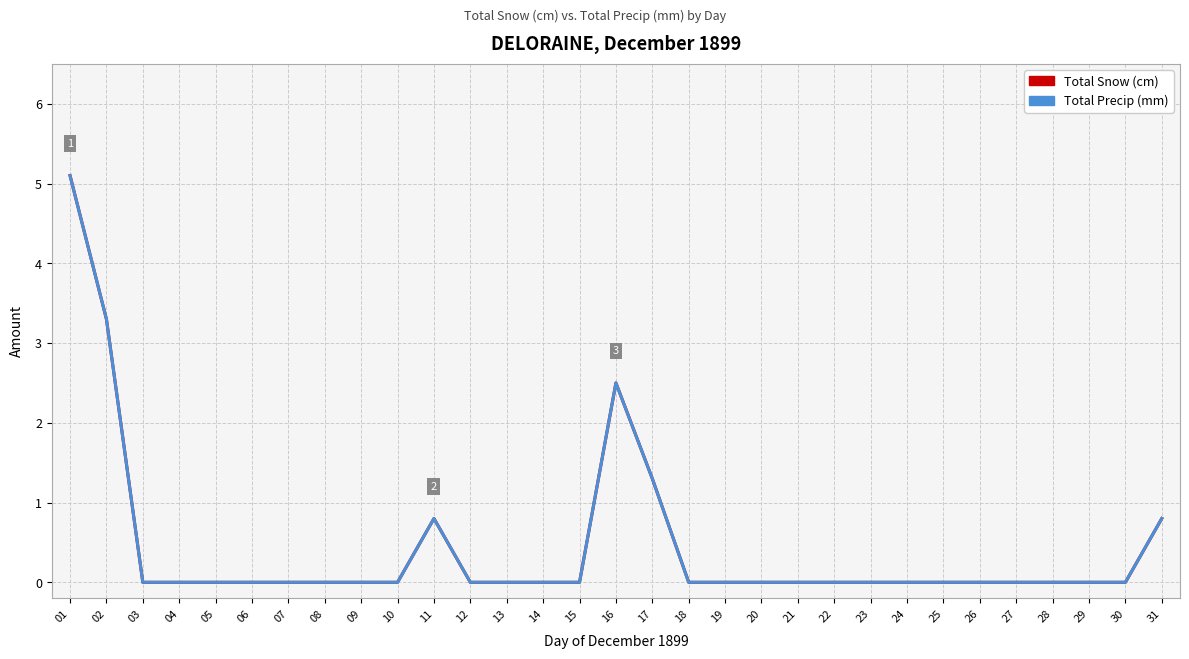

What is the value of the Total Precip (mm) point at the 16th from the left?

2.5